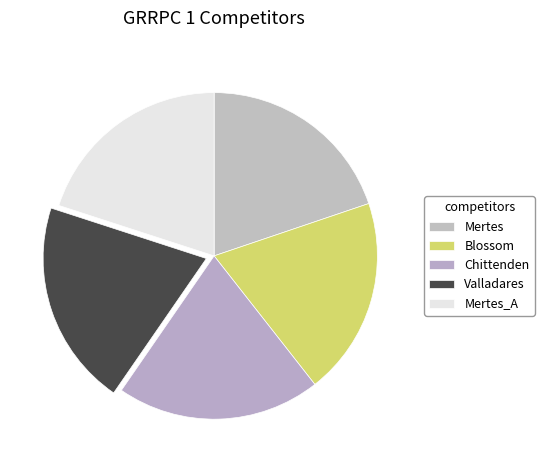

What is the total percentage of Mertes and Blossom?

39.4%